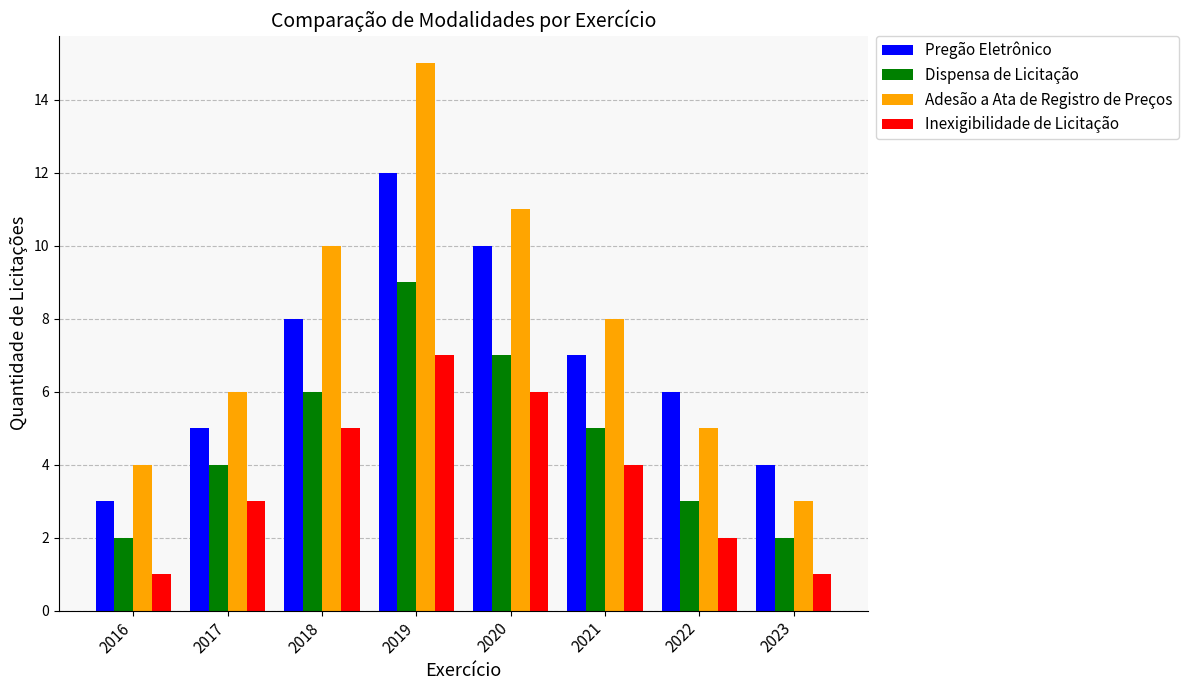

List the series in order of their peak value, lowest first.

Inexigibilidade de Licitação, Dispensa de Licitação, Pregão Eletrônico, Adesão a Ata de Registro de Preços